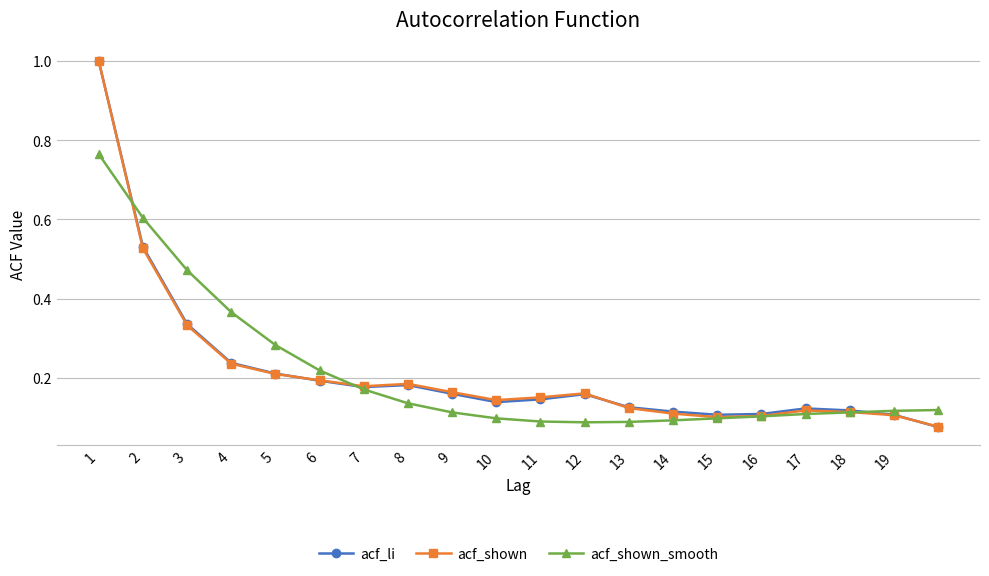

What is the maximum value for acf_li?

1.0